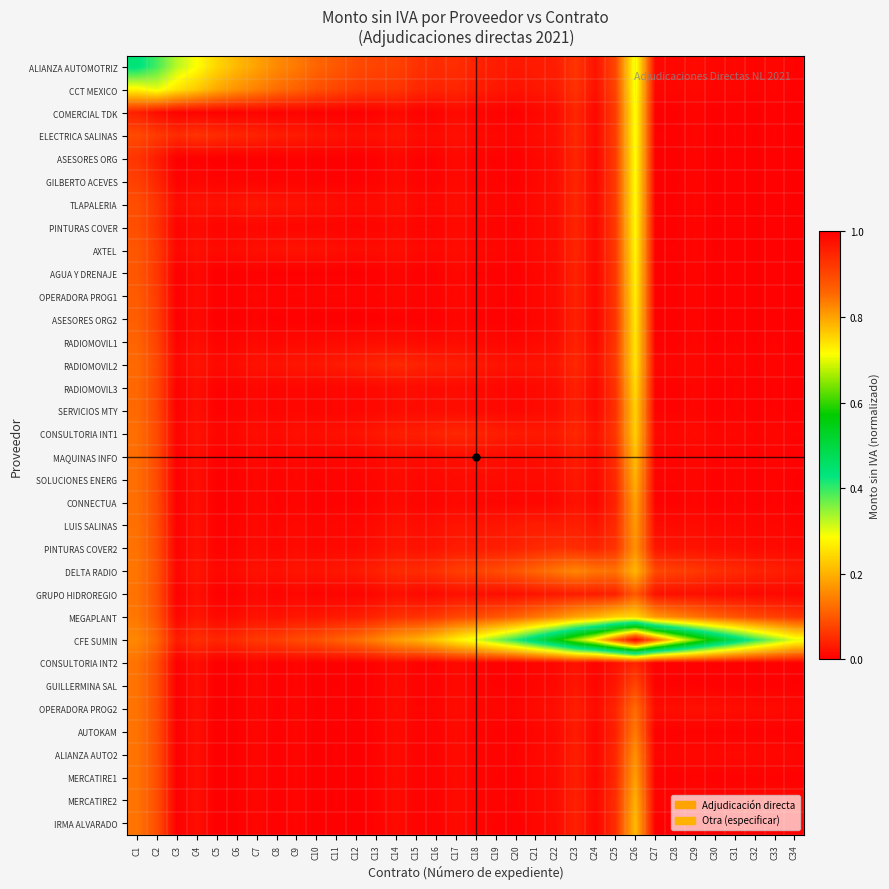

Which series changed the most between C8 and C28?

CFE SUMIN